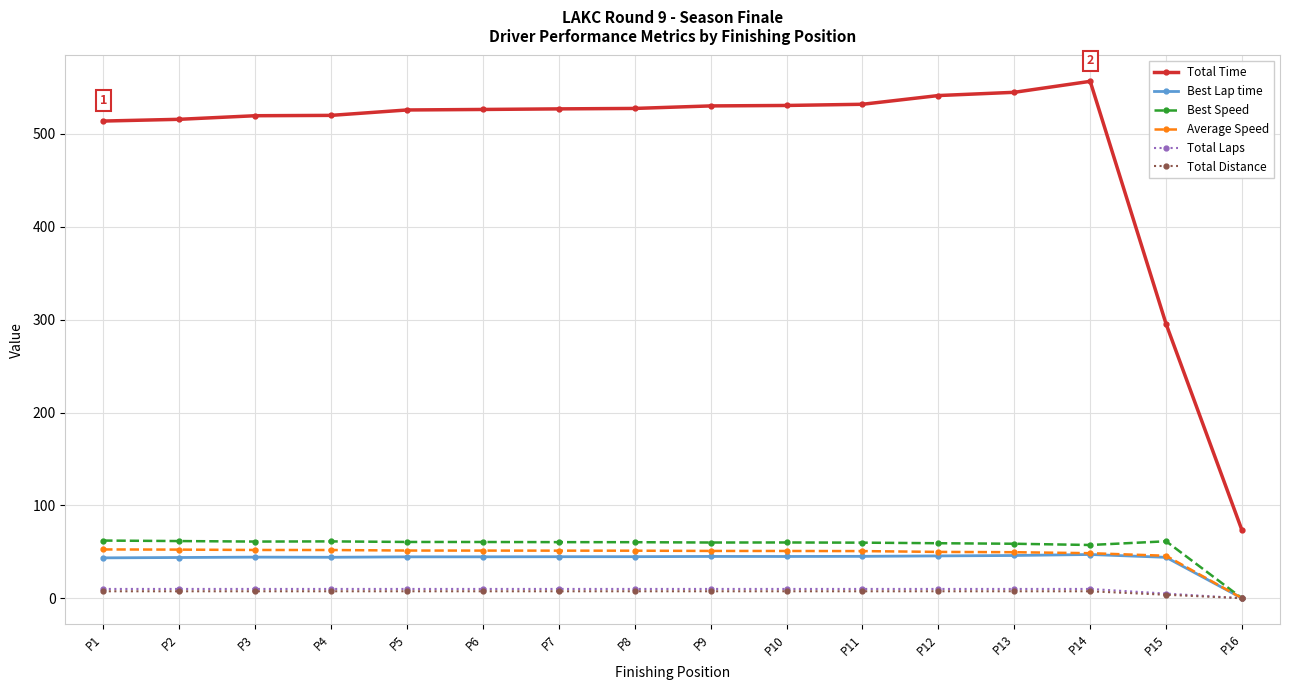

True or false: Best Lap time and Total Time cross at least once.

False